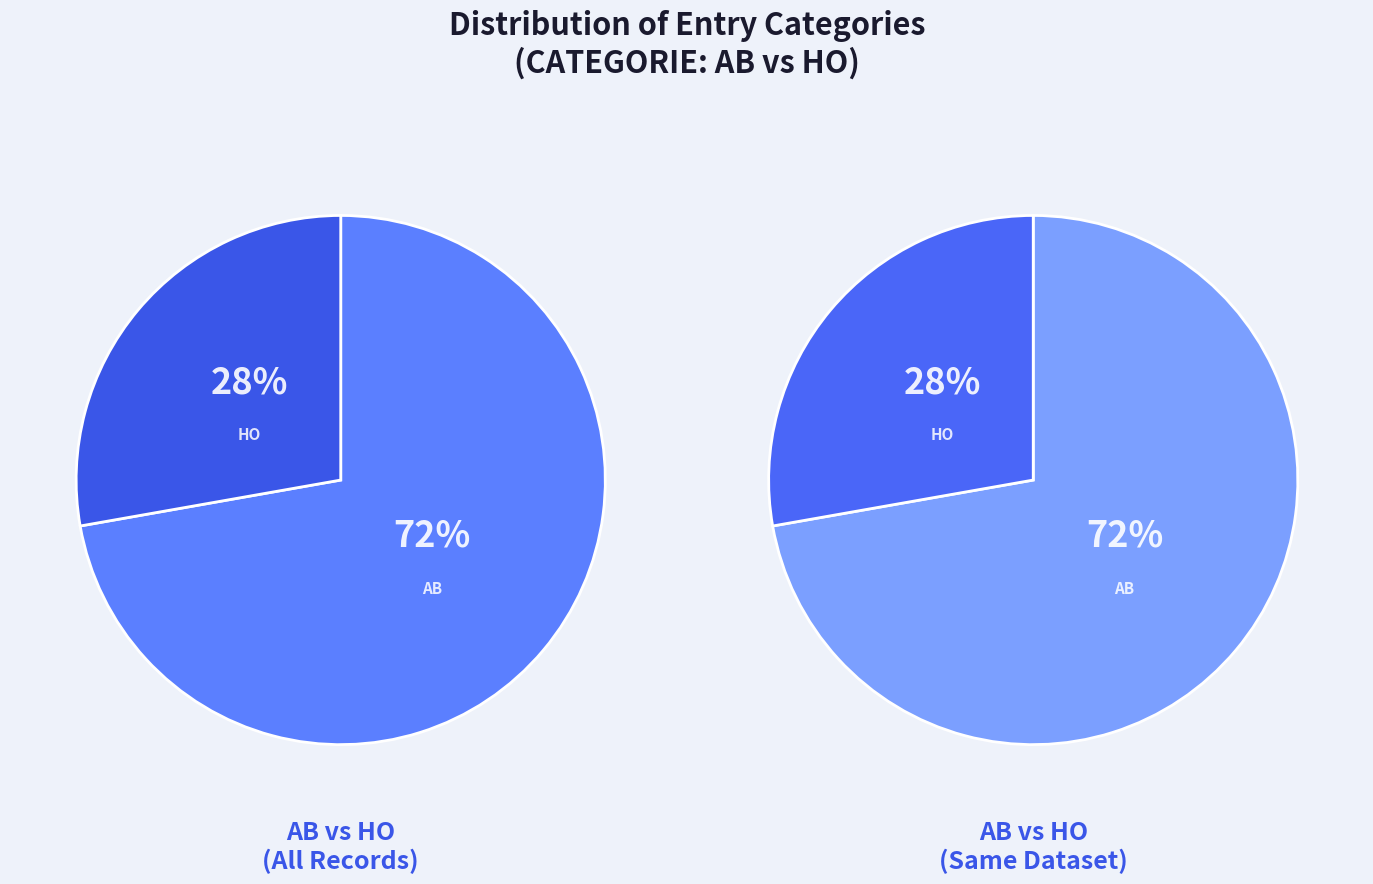

What is the smallest slice in the pie chart?

HO